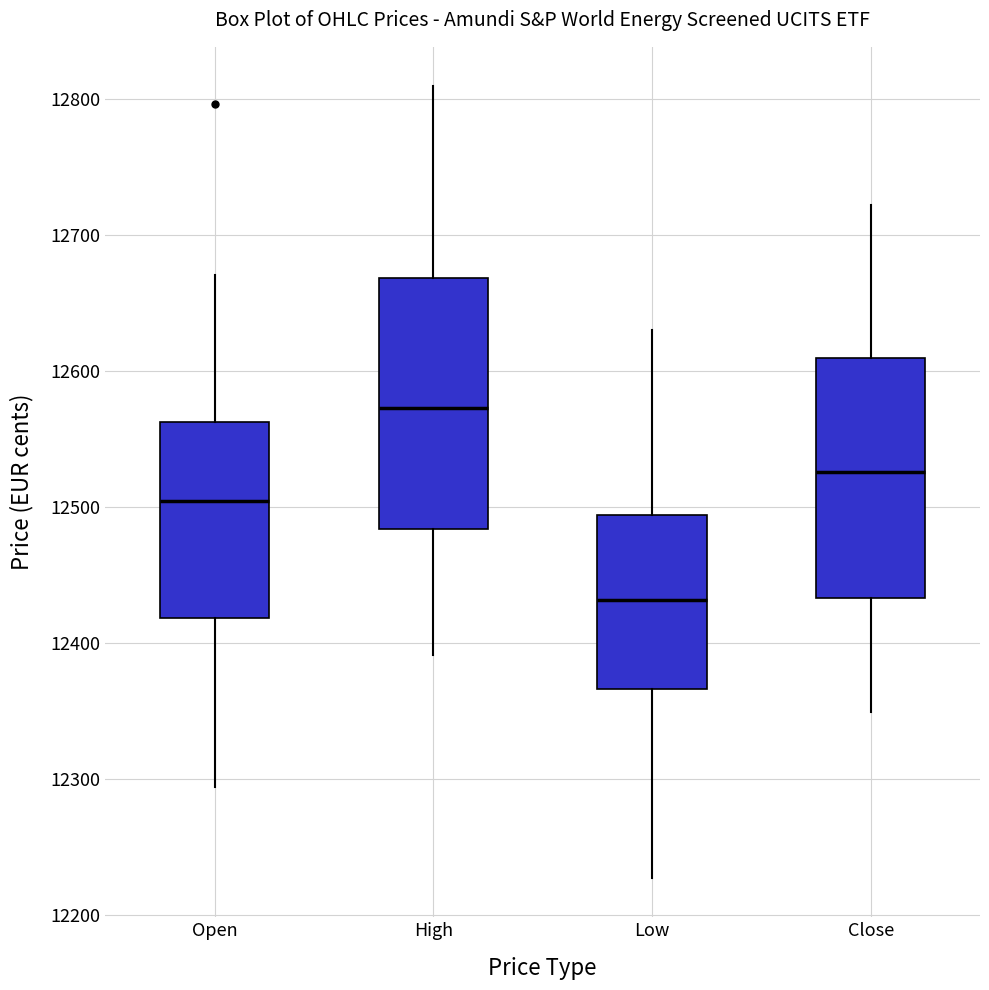

Reading left to right, transcribe this box plot: for each box, give where its median line is, the range the box spans, and where its two whiskers end, as read against the y-axis. The values are not printed on the chart, so give them approximately, as read against the axis.

Open: median 12500, box 12420 to 12560, whiskers 12290 to 12670
High: median 12570, box 12480 to 12670, whiskers 12390 to 12810
Low: median 12430, box 12370 to 12490, whiskers 12230 to 12630
Close: median 12530, box 12430 to 12610, whiskers 12350 to 12720